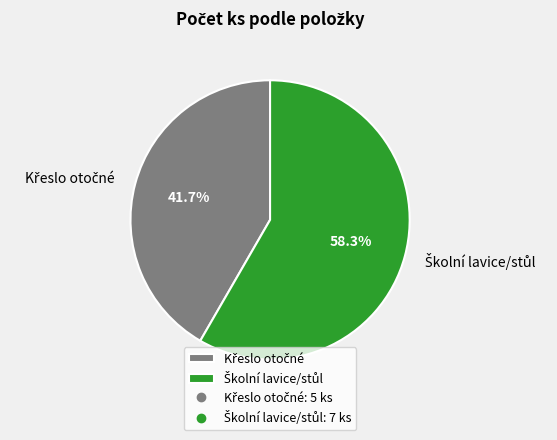

Does any single category account for the majority?

Yes